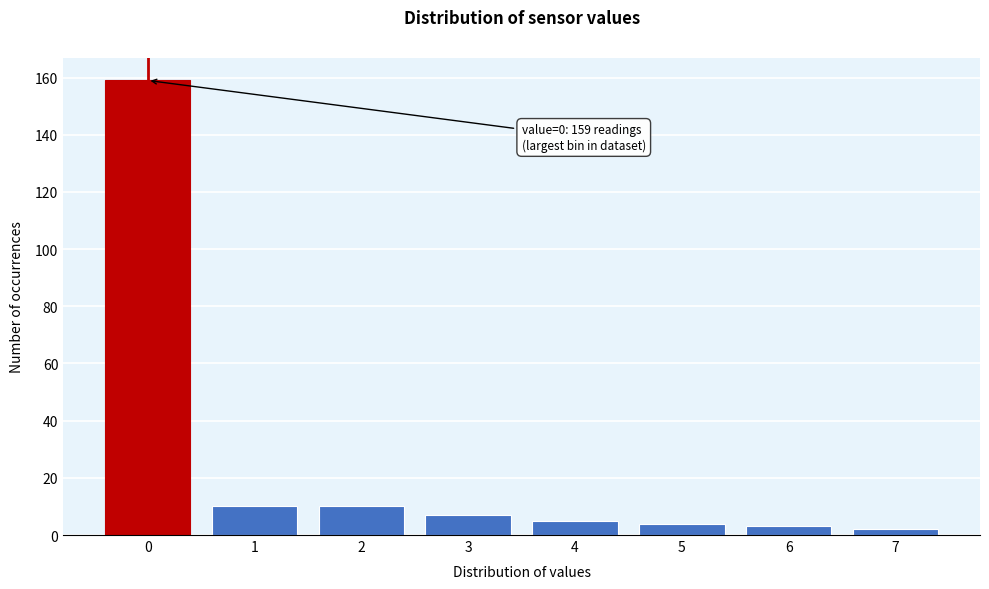

Reading left to right, extract all data points from this chart.

0=159	1=10	2=10	3=7	4=5	5=4	6=3	7=2